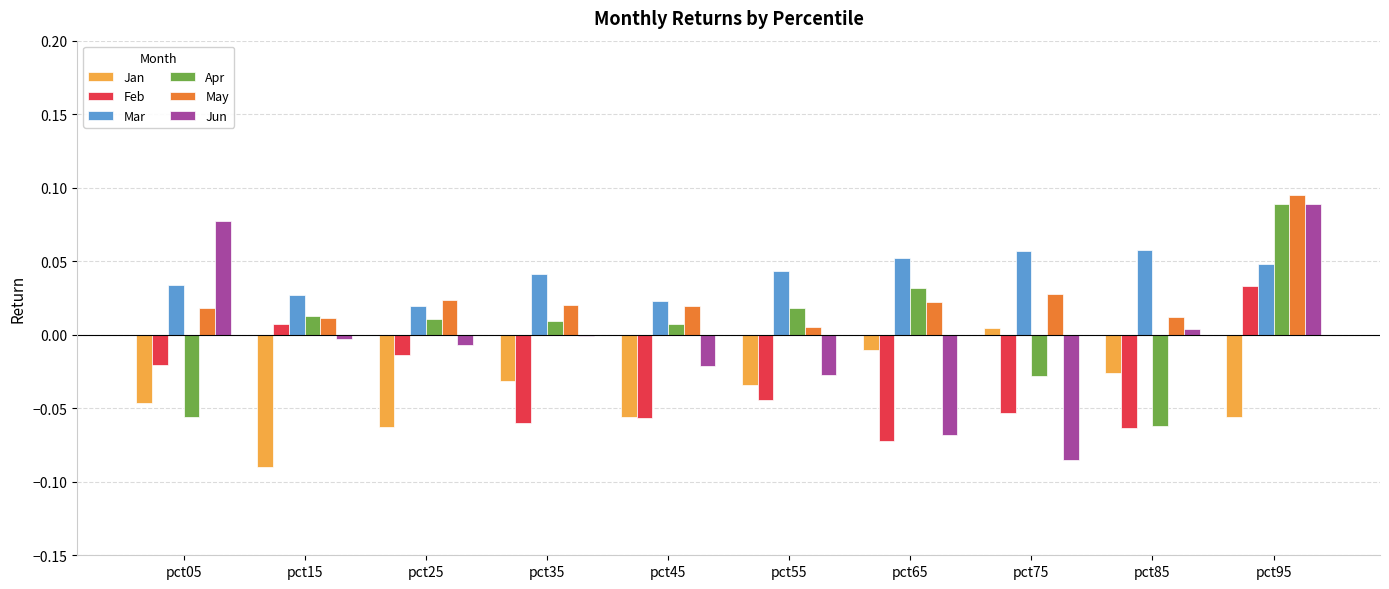

What are all the series names shown in the legend?

Jan, Feb, Mar, Apr, May, Jun